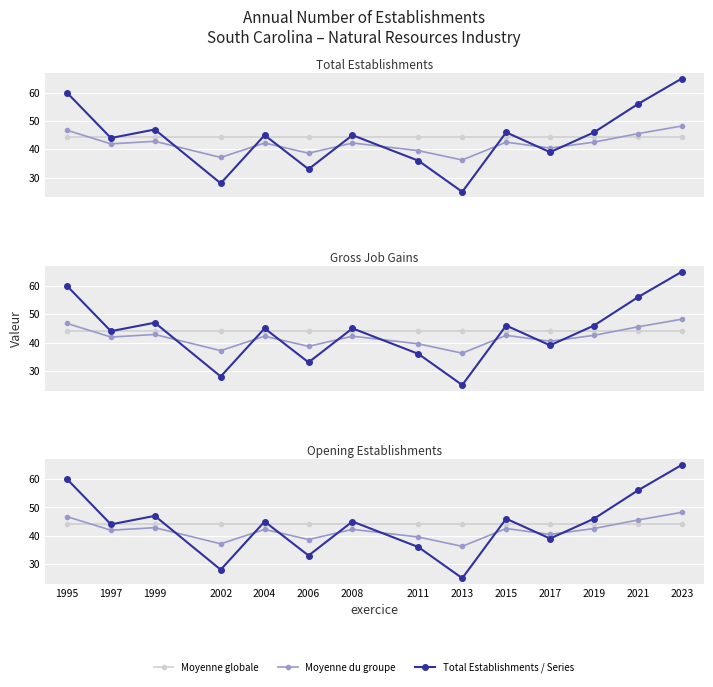

Reading left to right, list all the values displayed in this chart.

Moyenne globale: 44.2	44.2	44.2	44.2	44.2	44.2	44.2	44.2	44.2	44.2	44.2	44.2	44.2	44.2
Moyenne du groupe: 46.7	41.9	42.8	37.1	42.2	38.6	42.2	39.5	36.2	42.5	40.4	42.5	45.5	48.2
Total Establishments: 60.0	44.0	47.0	28.0	45.0	33.0	45.0	36.0	25.0	46.0	39.0	46.0	56.0	65.0
Gross Job Gains: 60.0	44.0	47.0	28.0	45.0	33.0	45.0	36.0	25.0	46.0	39.0	46.0	56.0	65.0
Opening Establishments: 60.0	44.0	47.0	28.0	45.0	33.0	45.0	36.0	25.0	46.0	39.0	46.0	56.0	65.0